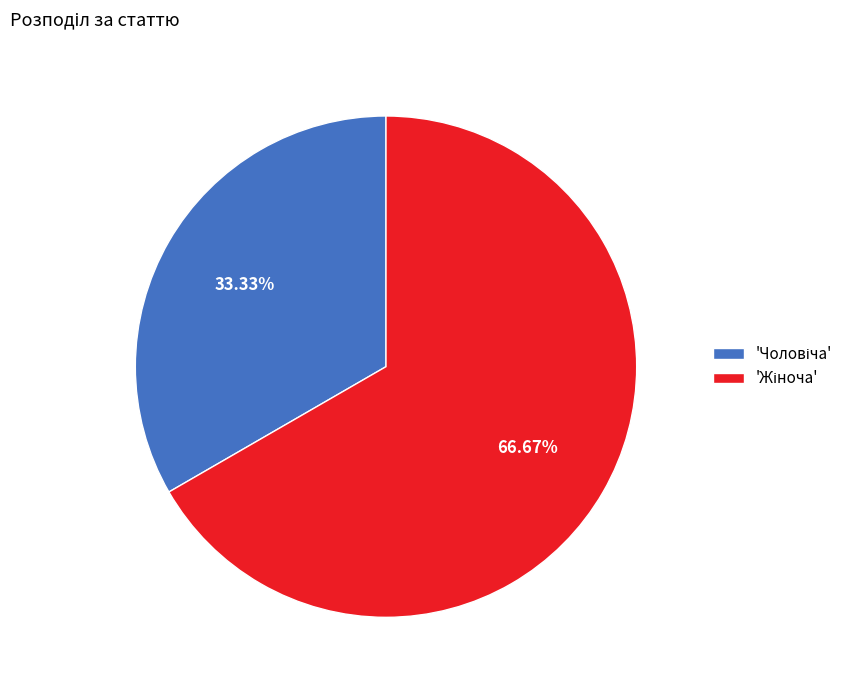

Is there a majority slice in this chart?

Yes